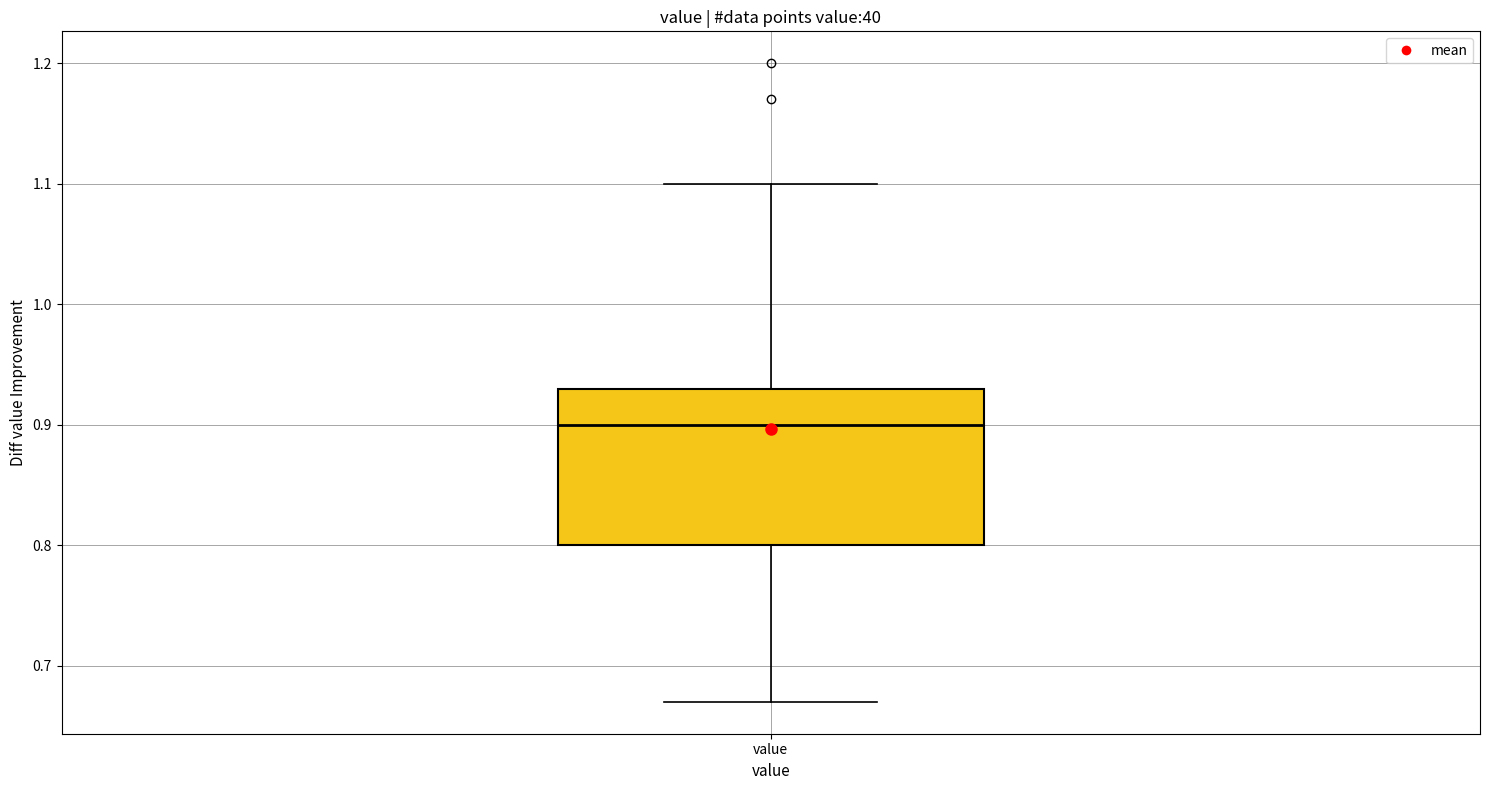

Transcribe this box plot: give where the median line is, the range the box spans, and where the two whiskers end, as read against the y-axis. The values are not printed on the chart, so give them approximately, as read against the axis.

median 0.90, box 0.80 to 0.93, whiskers 0.67 to 1.10